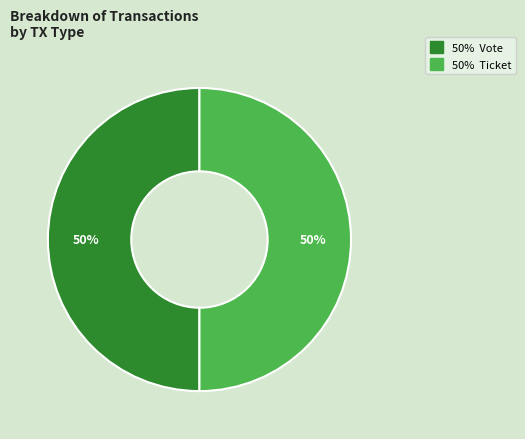

To the nearest percent, what is the average slice percentage?

50%